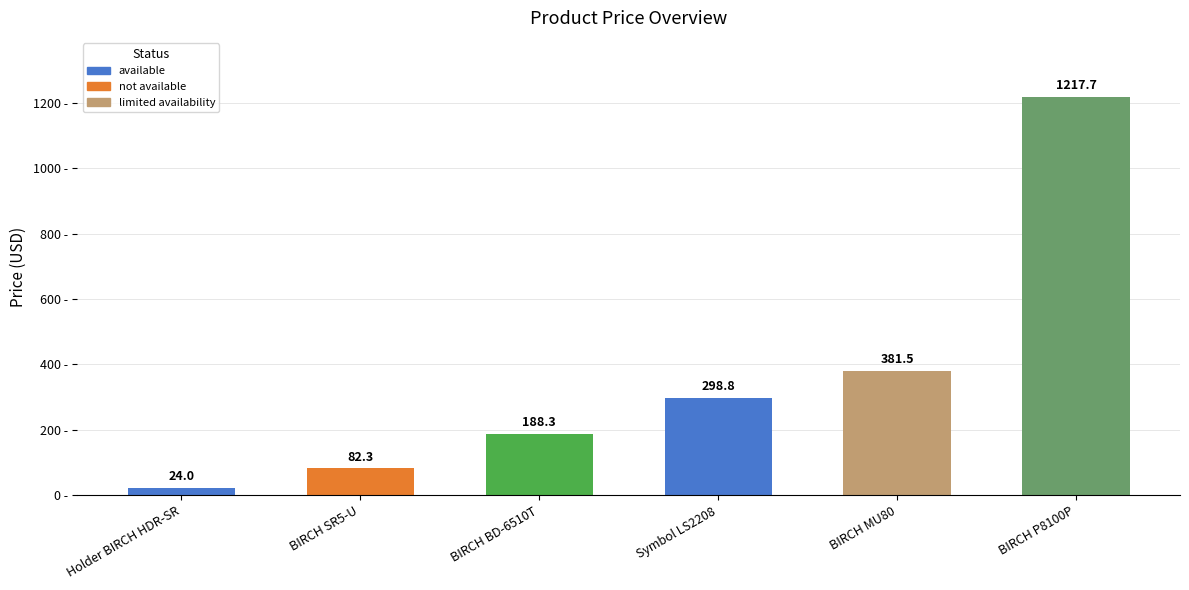

Reading left to right, extract all data points from this chart.

Holder BIRCH HDR-SR=24.0	BIRCH SR5-U=82.3	BIRCH BD-6510T=188.3	Symbol LS2208=298.8	BIRCH MU80=381.5	BIRCH P8100P=1217.7